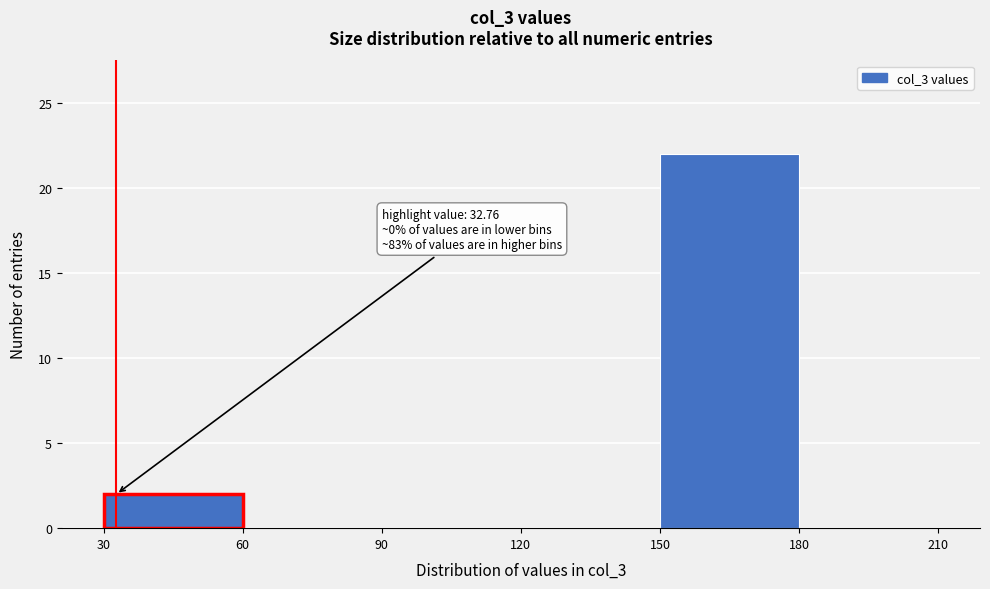

Over which range of the x-axis is the bar tallest?

150 to 180